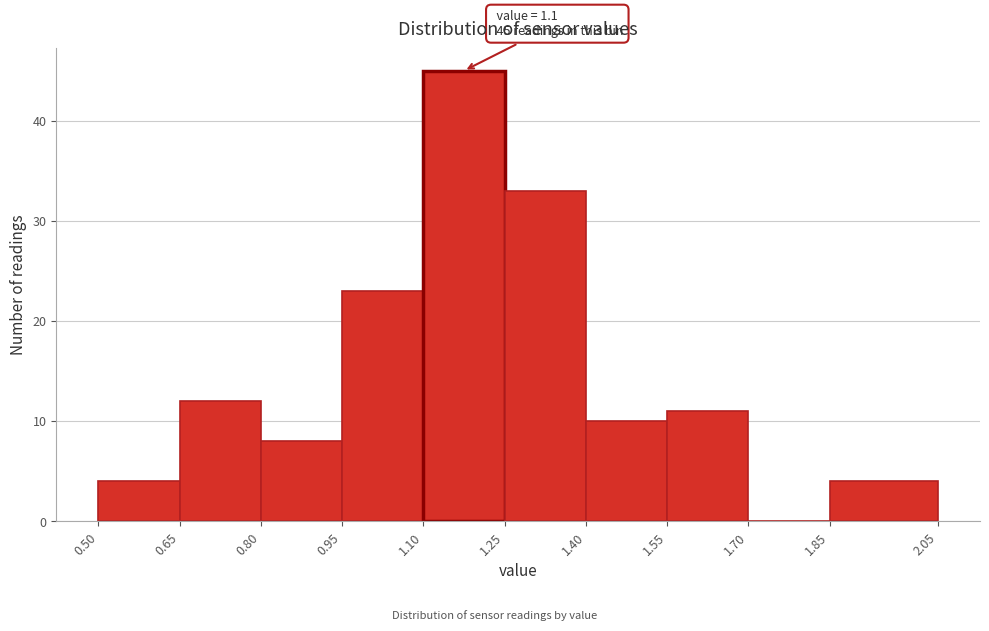

Which range on the x-axis has the tallest bar?

1.10 to 1.25